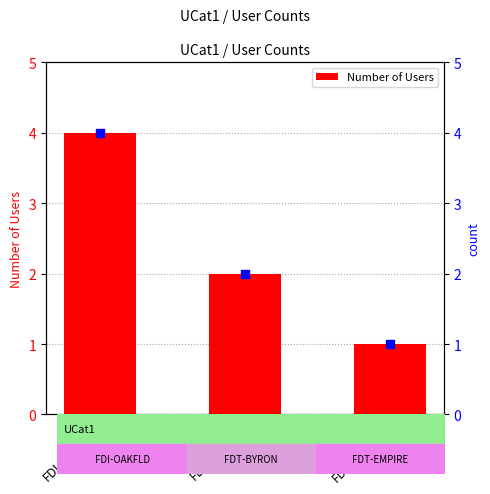

Which series has the largest total across all categories?

Number of Users